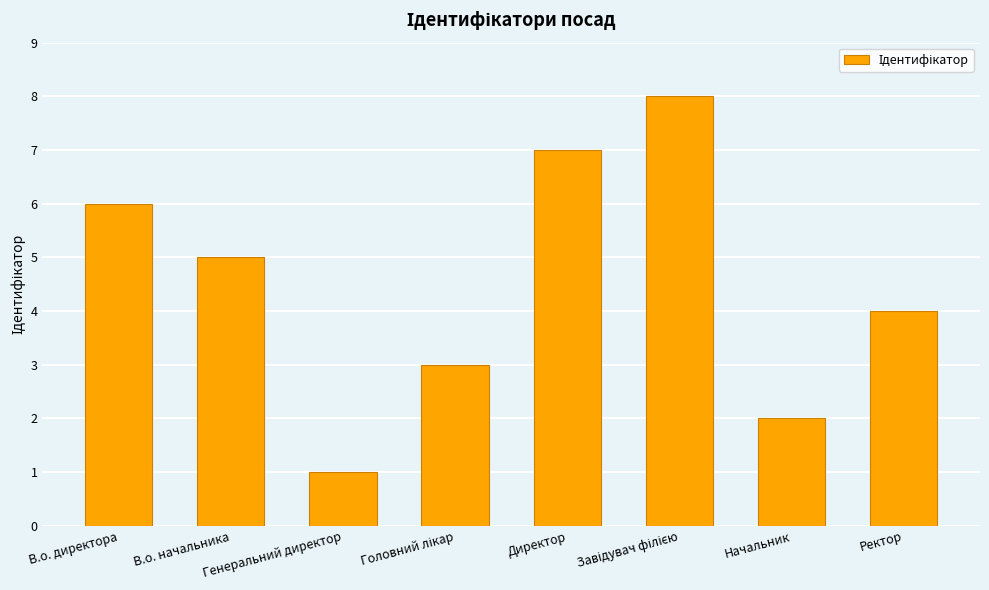

Which category has the lowest value across all series?

Генеральний директор